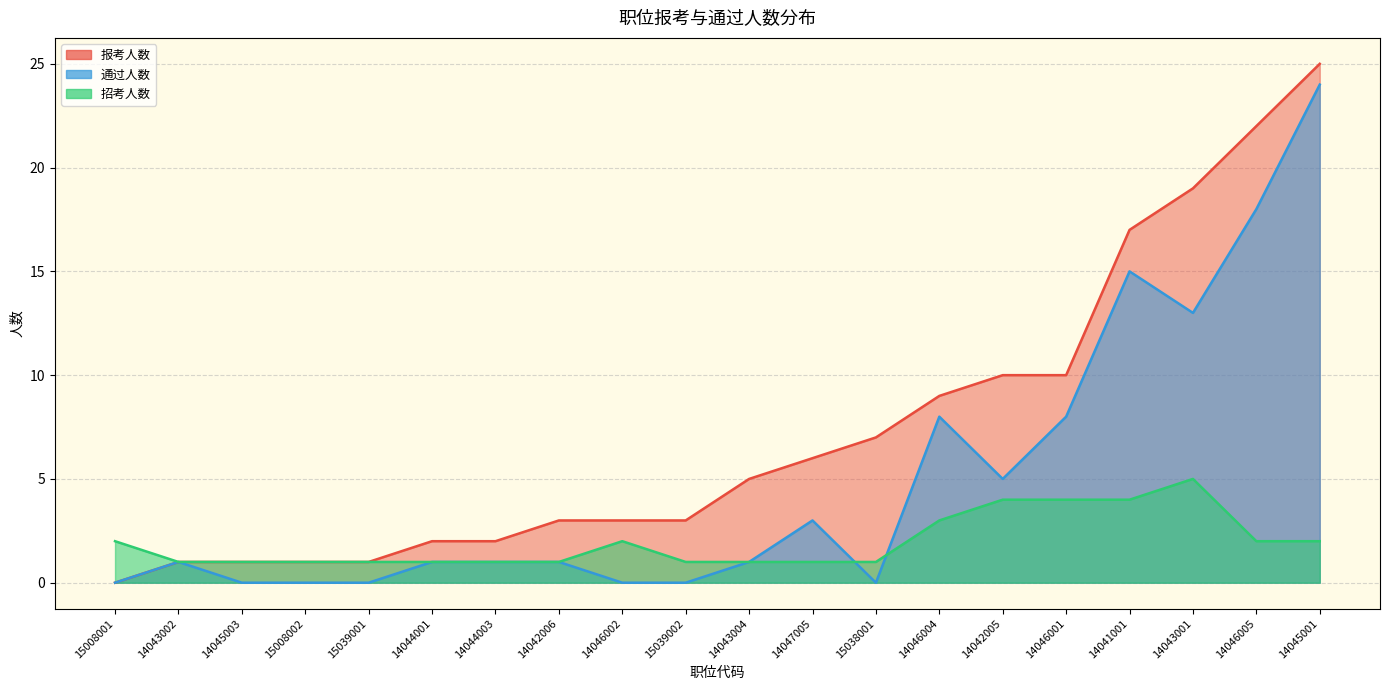

True or false: 报考人数 has more than 2 interior local peaks.

False